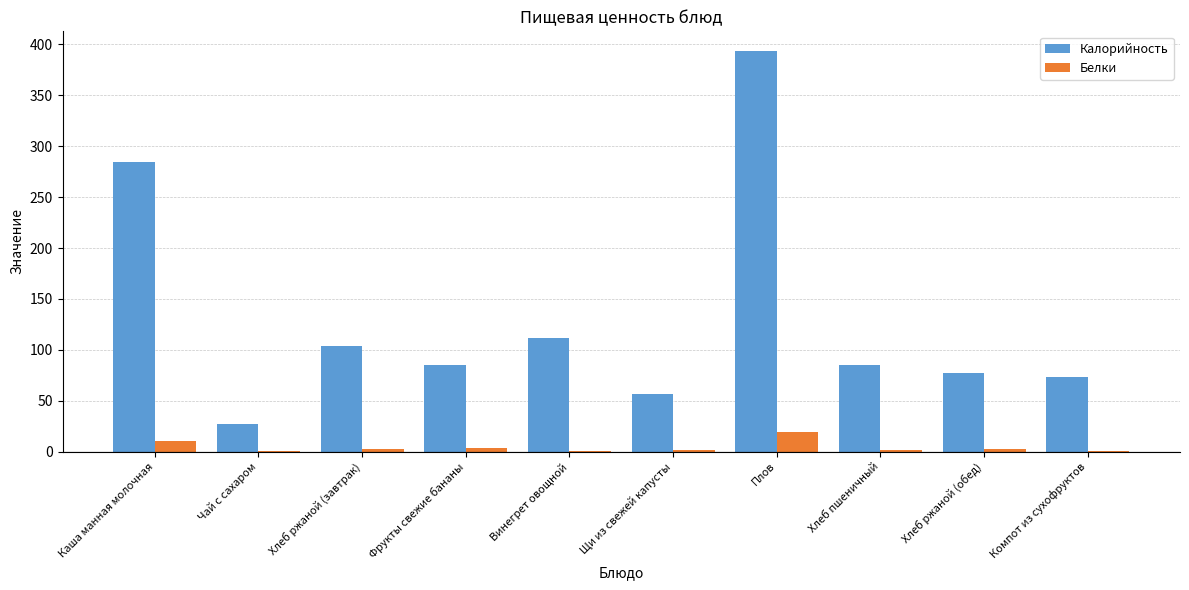

What is the average value of the Калорийность series?

129.7